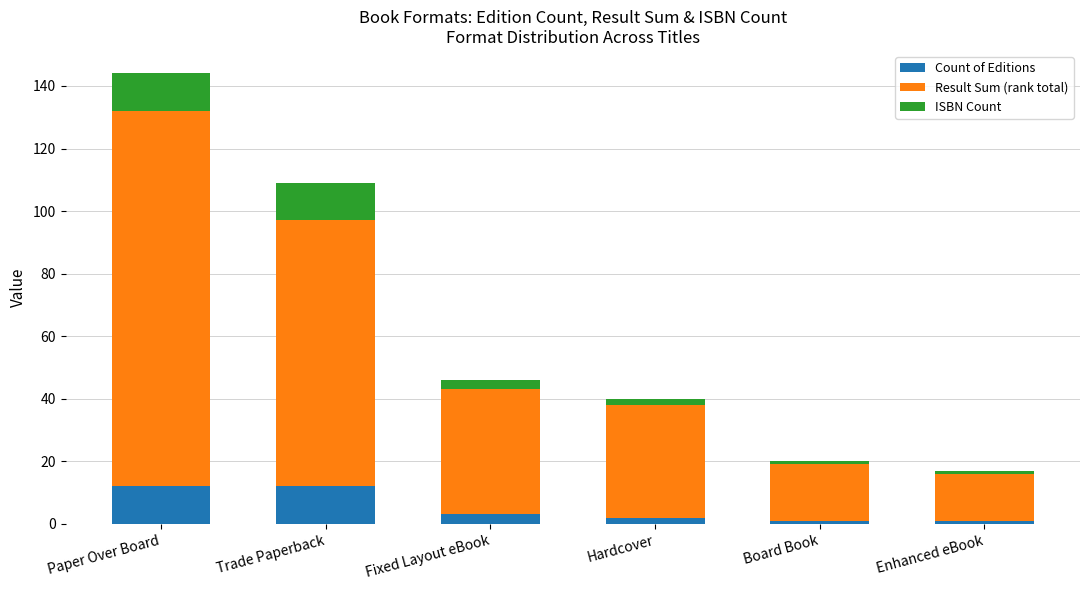

What is the difference between the maximum and minimum values in the Count of Editions series?

11